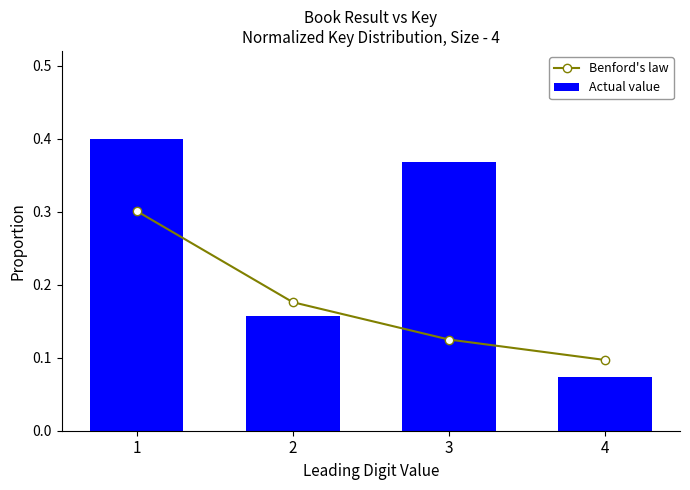

List the series in order of their overall mean, lowest first.

Benford's law, Actual value